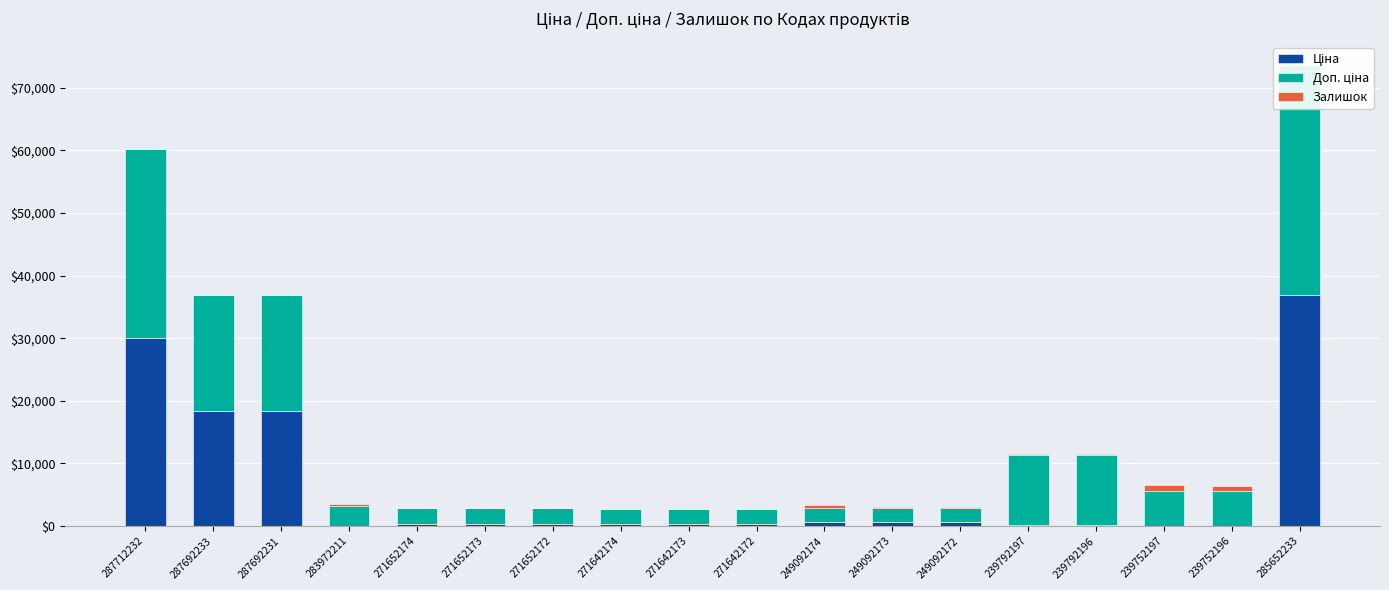

What is the difference between the Залишок values at 285652233 and 271652173?

1.0